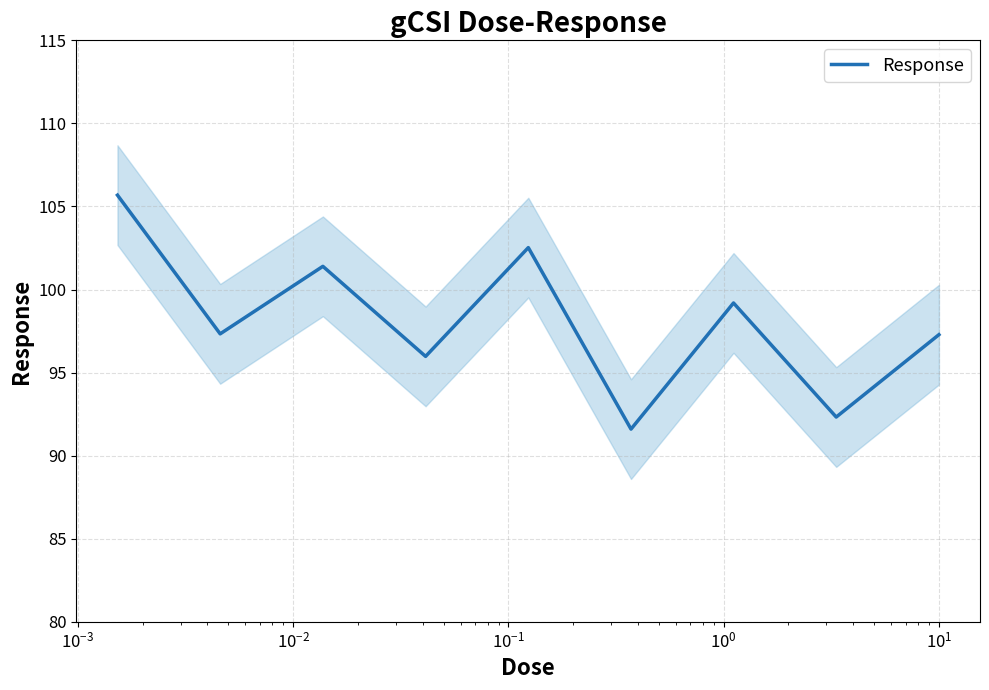

What is the maximum value shown in the chart?

105.7